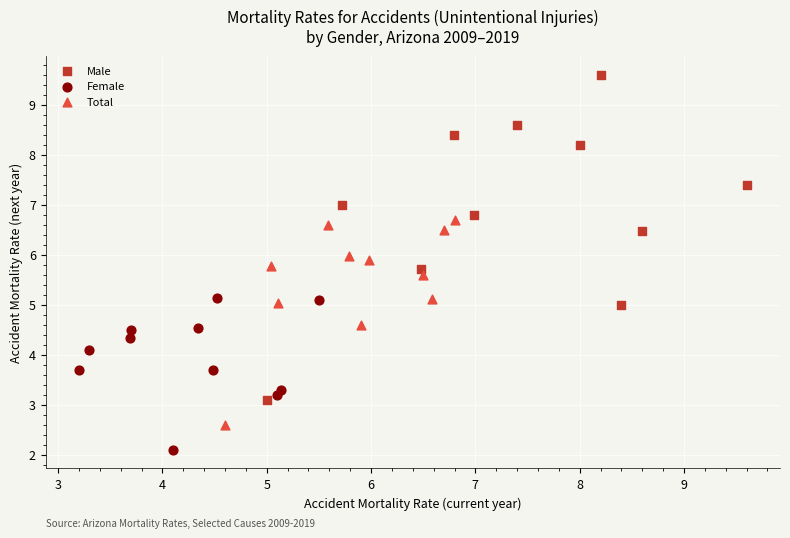

Which series contains the lowest Y value?

Female